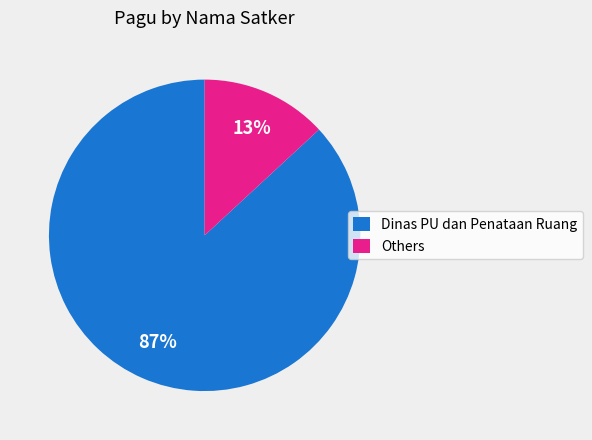

The Dinas PU dan Penataan Ruang slice represents 87% of the pie. True or false?

True